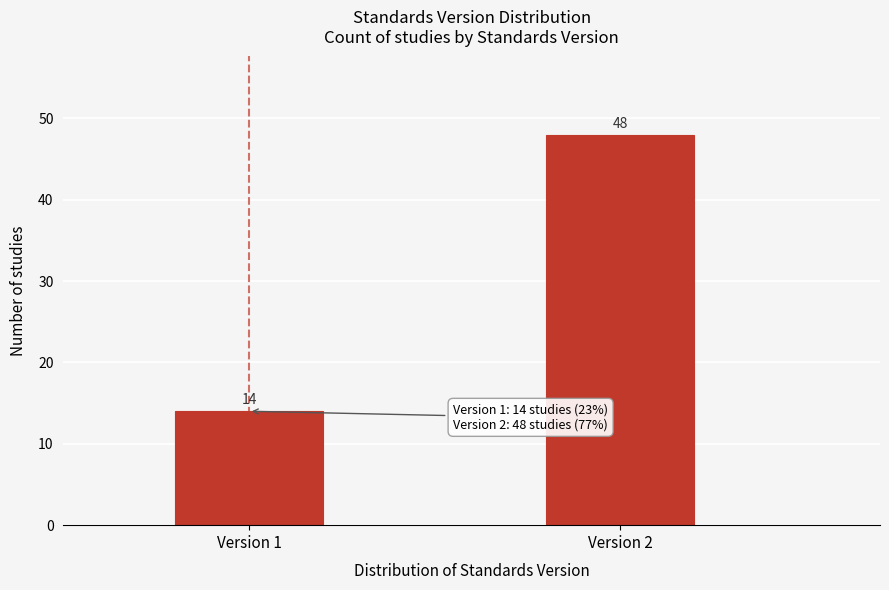

Reading right to left, what are all the values shown in this chart?

48	14